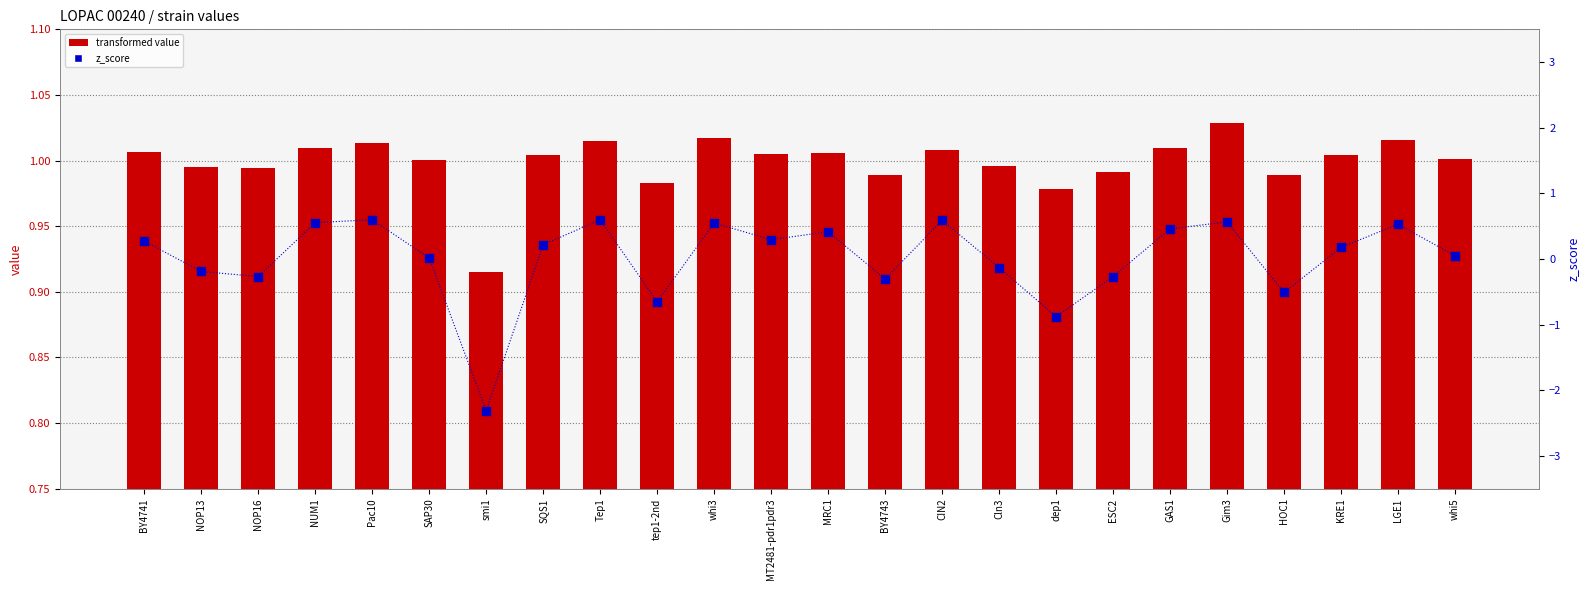

What are all the series names shown in the legend?

transformed value, z_score